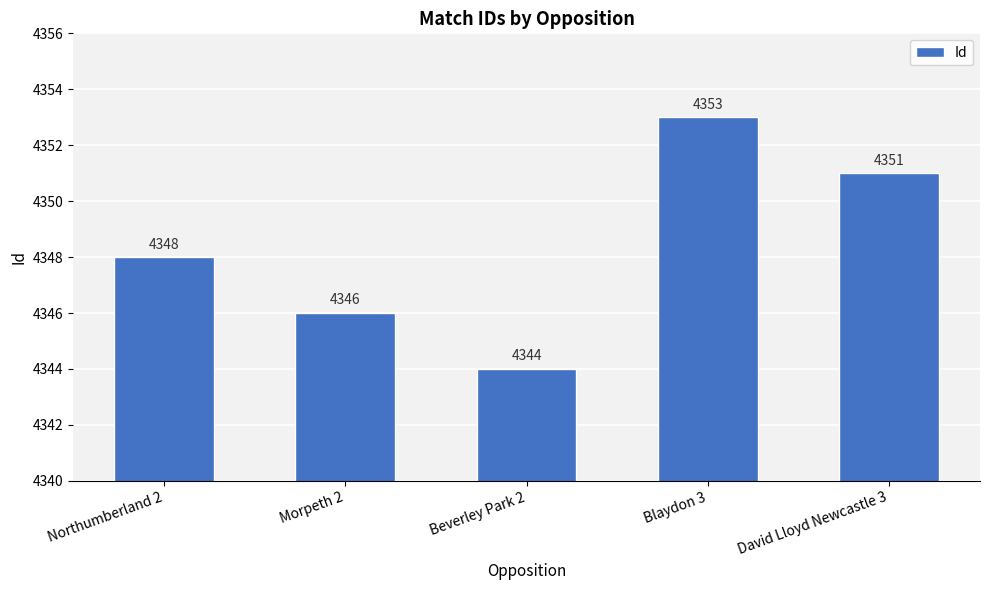

Which has a higher value, David Lloyd Newcastle 3 or Morpeth 2?

David Lloyd Newcastle 3